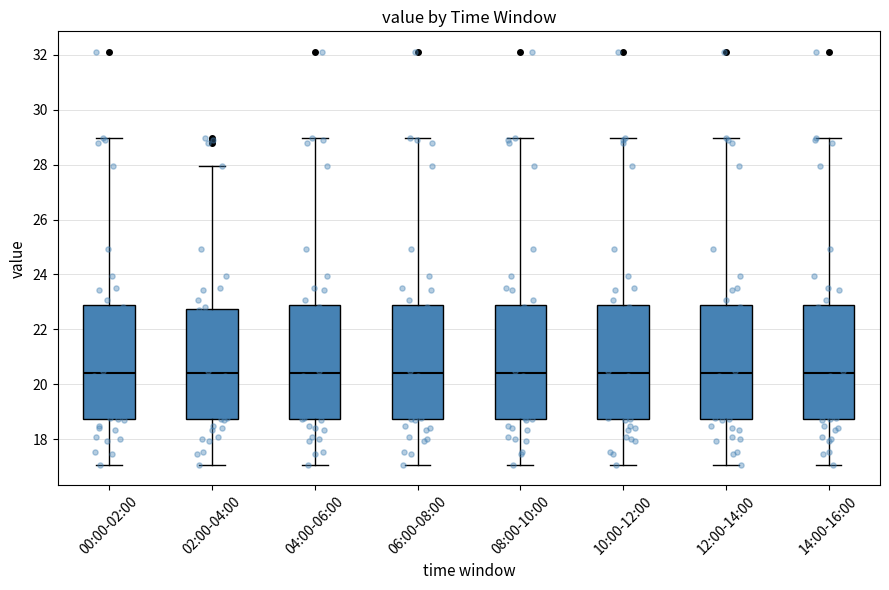

Reading left to right, transcribe this box plot: for each box, give where its median line is, the range the box spans, and where its two whiskers end, as read against the y-axis. The values are not printed on the chart, so give them approximately, as read against the axis.

00:00-02:00: median 20.4, box 18.8 to 22.8, whiskers 17.0 to 29.0
02:00-04:00: median 20.4, box 18.8 to 22.8, whiskers 17.0 to 28.0
04:00-06:00: median 20.4, box 18.8 to 22.8, whiskers 17.0 to 29.0
06:00-08:00: median 20.4, box 18.8 to 22.8, whiskers 17.0 to 29.0
08:00-10:00: median 20.4, box 18.8 to 22.8, whiskers 17.0 to 29.0
10:00-12:00: median 20.4, box 18.8 to 22.8, whiskers 17.0 to 29.0
12:00-14:00: median 20.4, box 18.8 to 22.8, whiskers 17.0 to 29.0
14:00-16:00: median 20.4, box 18.8 to 22.8, whiskers 17.0 to 29.0